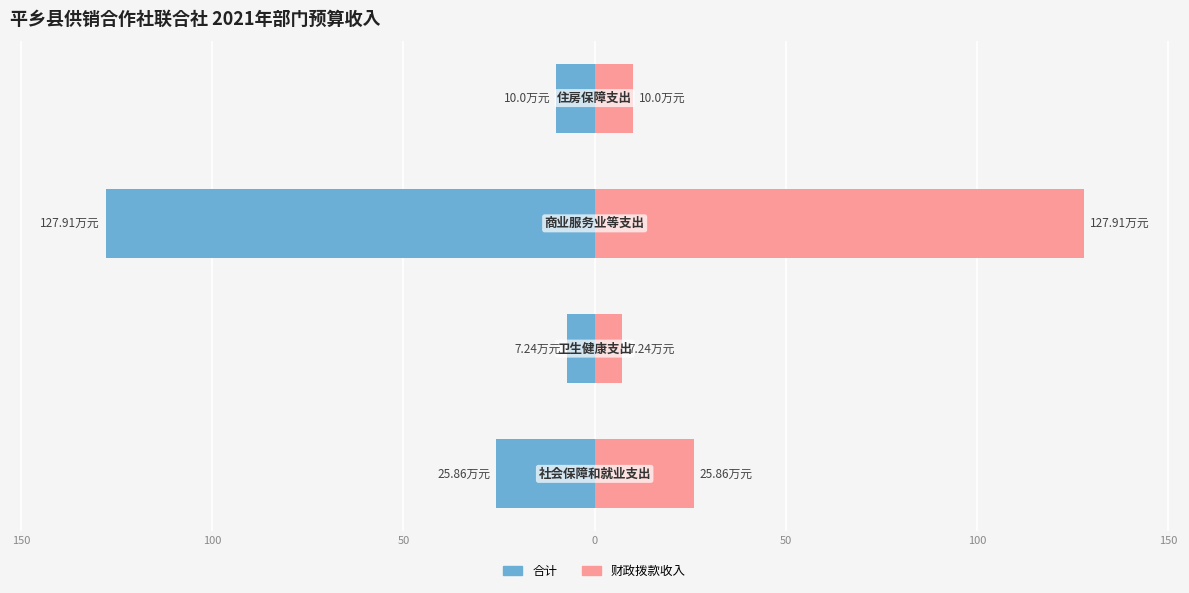

At how many categories does at least one series exceed 66?

1